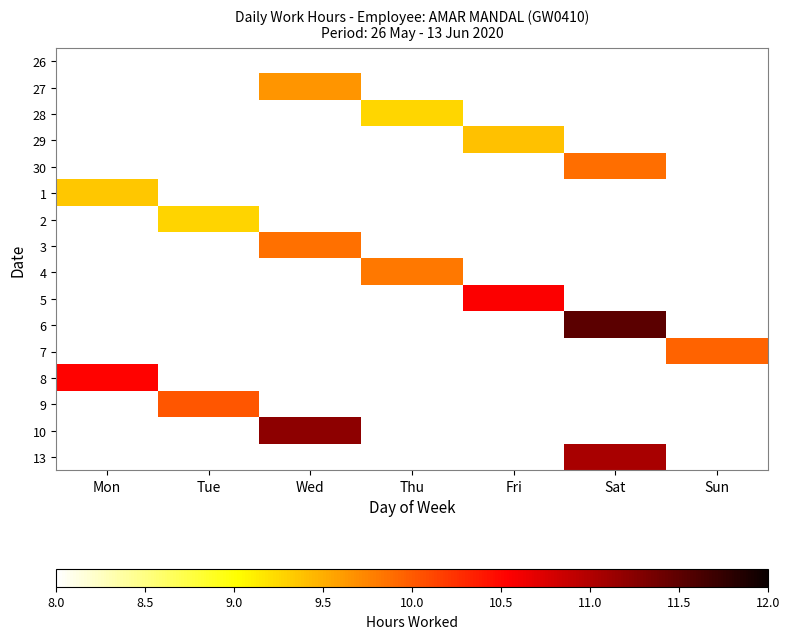

At which category is the sum across all series the highest?

Sat